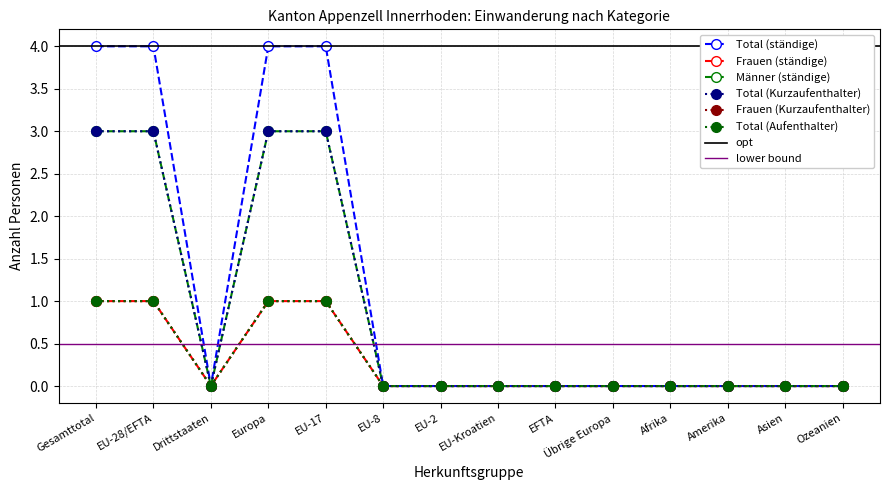

Which has a higher value, Europa or Amerika?

Europa